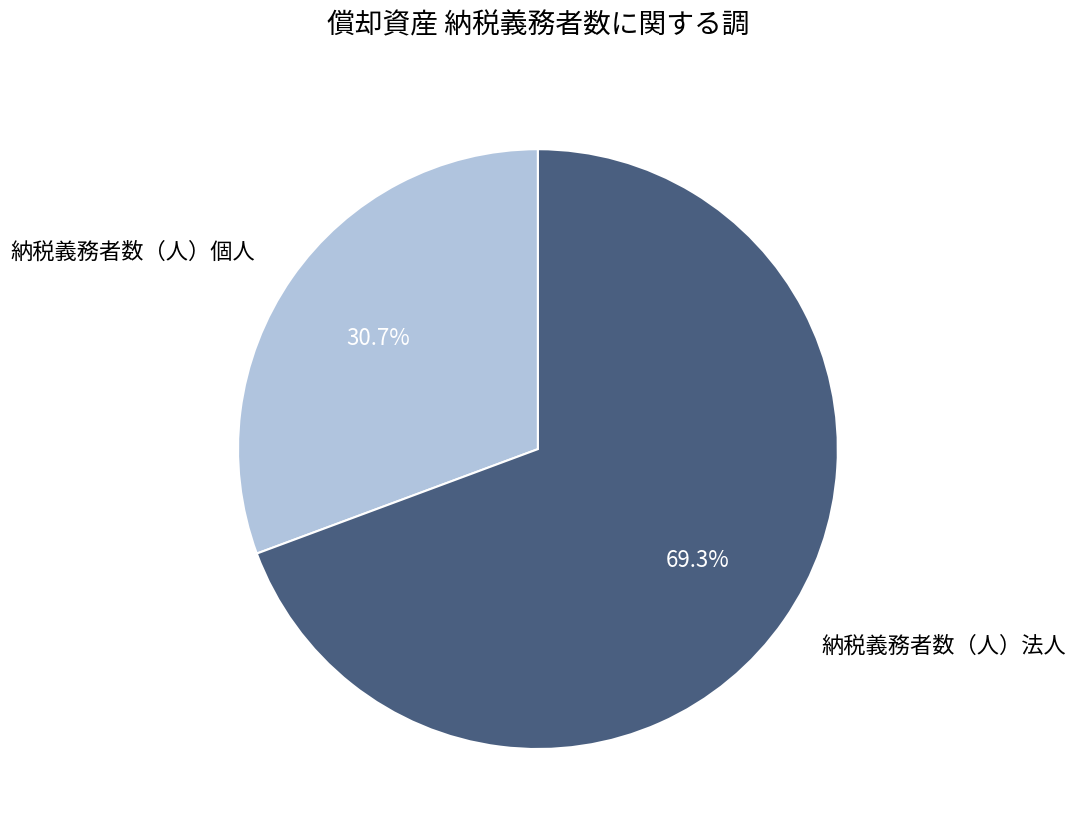

Combined, do 納税義務者数（人）個人 and 納税義務者数（人）法人 account for over 50%?

Yes